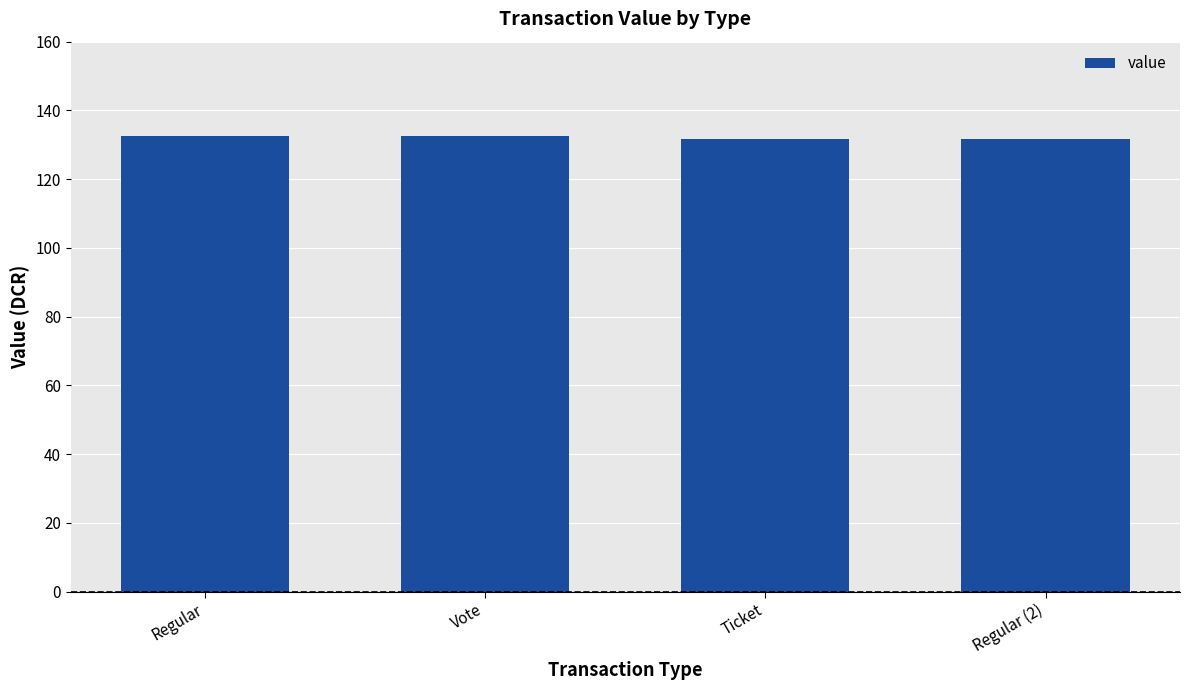

How many distinct data groups are displayed?

1